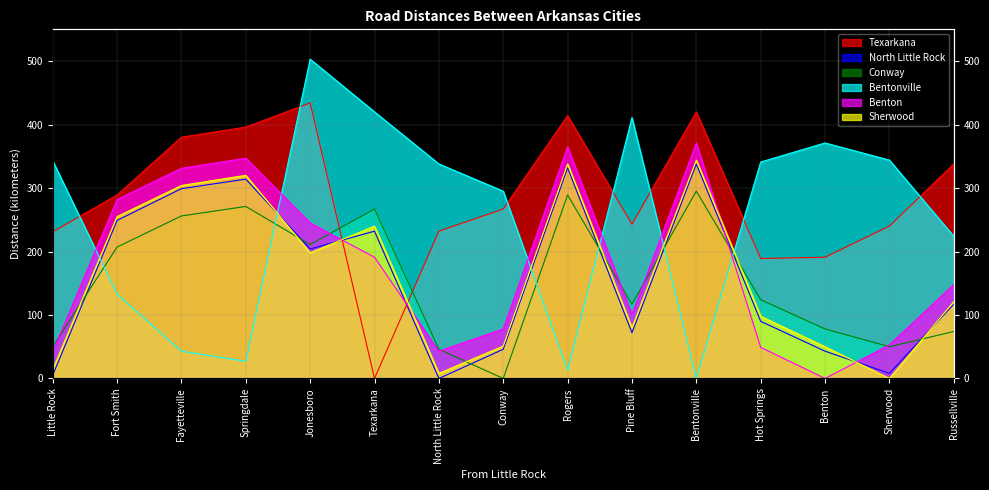

What is the sum of all Texarkana values?

4264